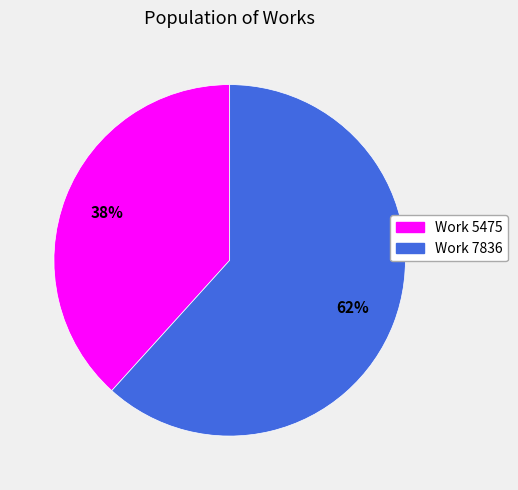

Is there any slice that represents more than half of the pie?

Yes